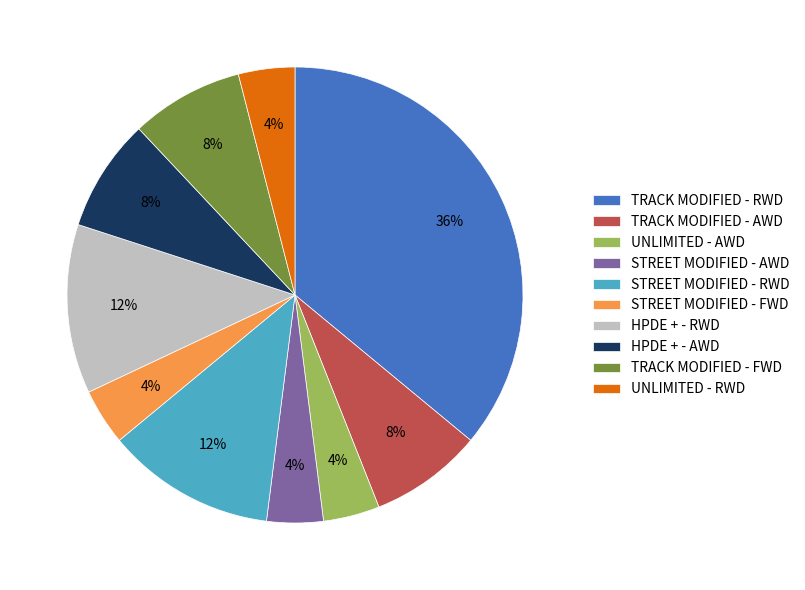

Count the number of slices in the pie.

10